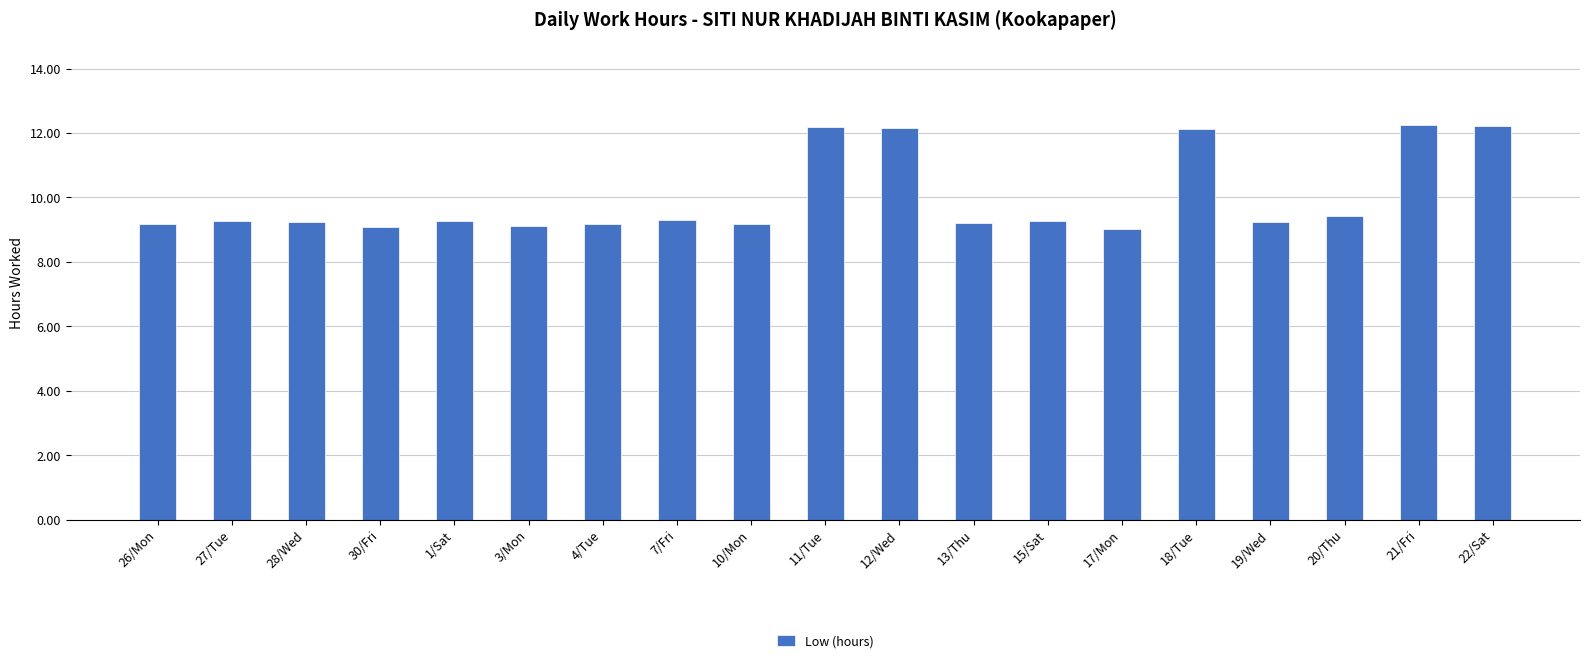

What position from the left is 3/Mon?

6